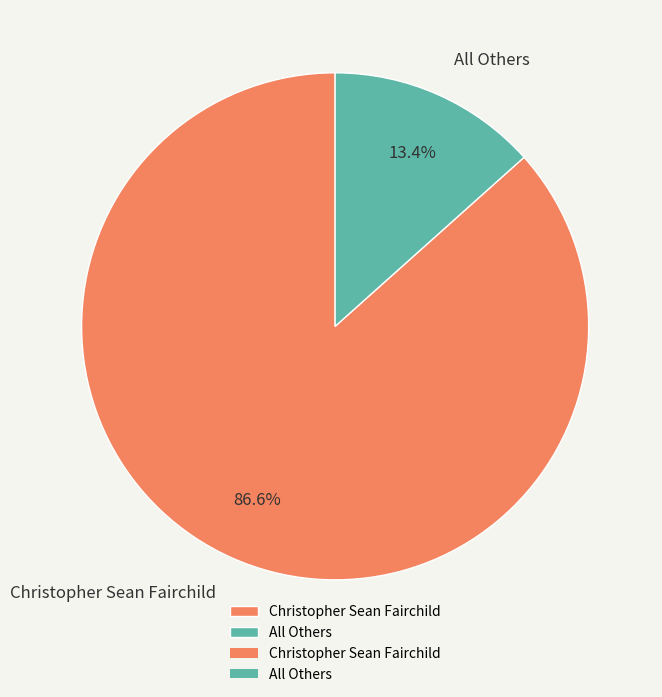

Rank the categories by value from lowest to highest.

All Others, Christopher Sean Fairchild